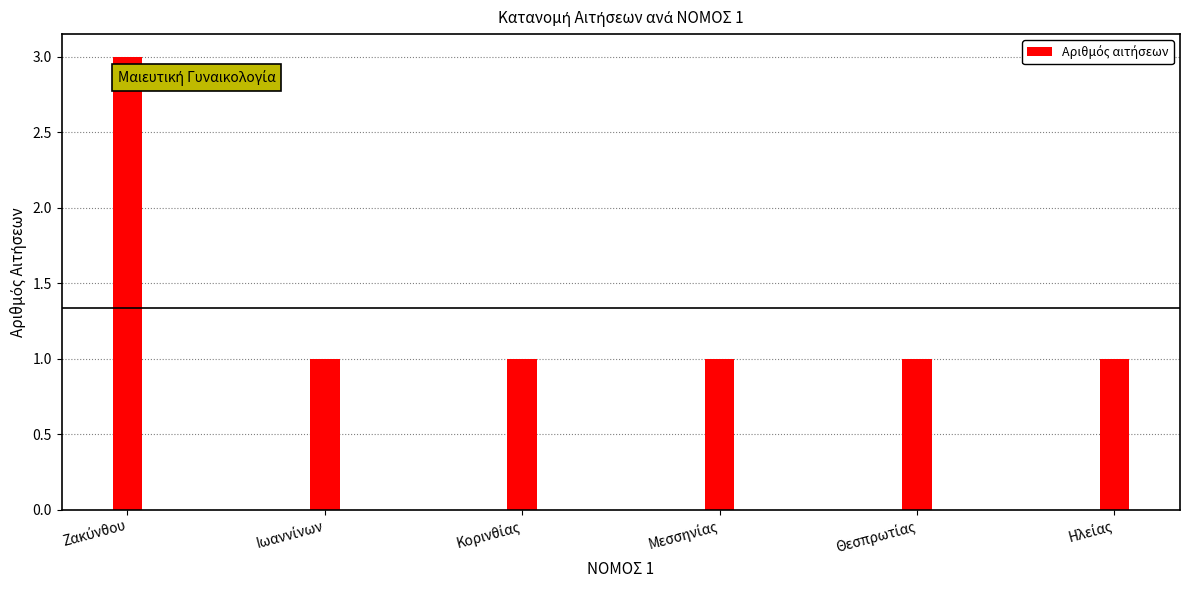

What is the greatest value displayed?

3